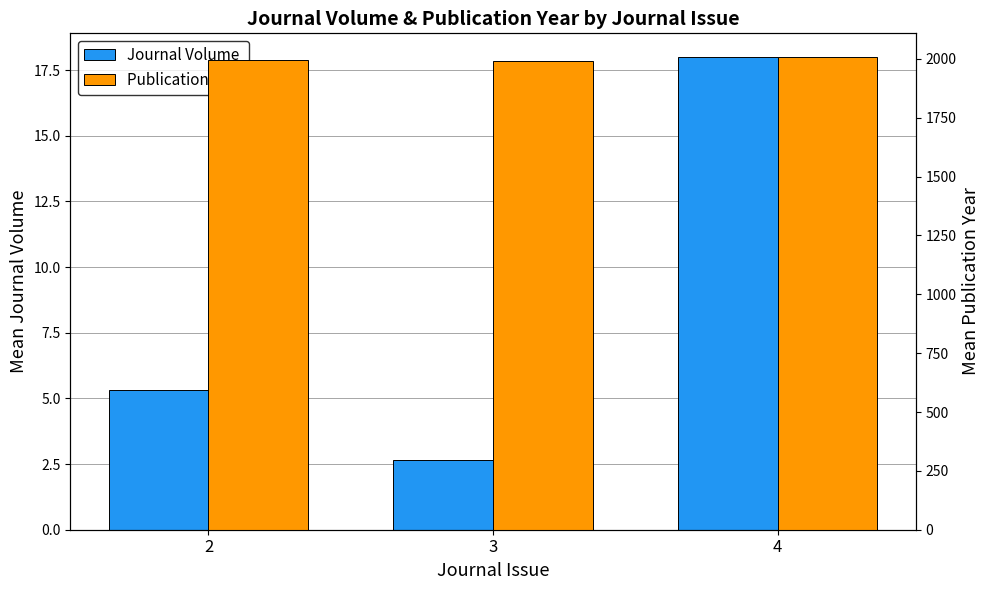

Reading left to right, what are all the values shown in this chart?

Journal Volume: 5.3	2.6	18.0
Publication Year: 1995.3	1992.6	2008.0